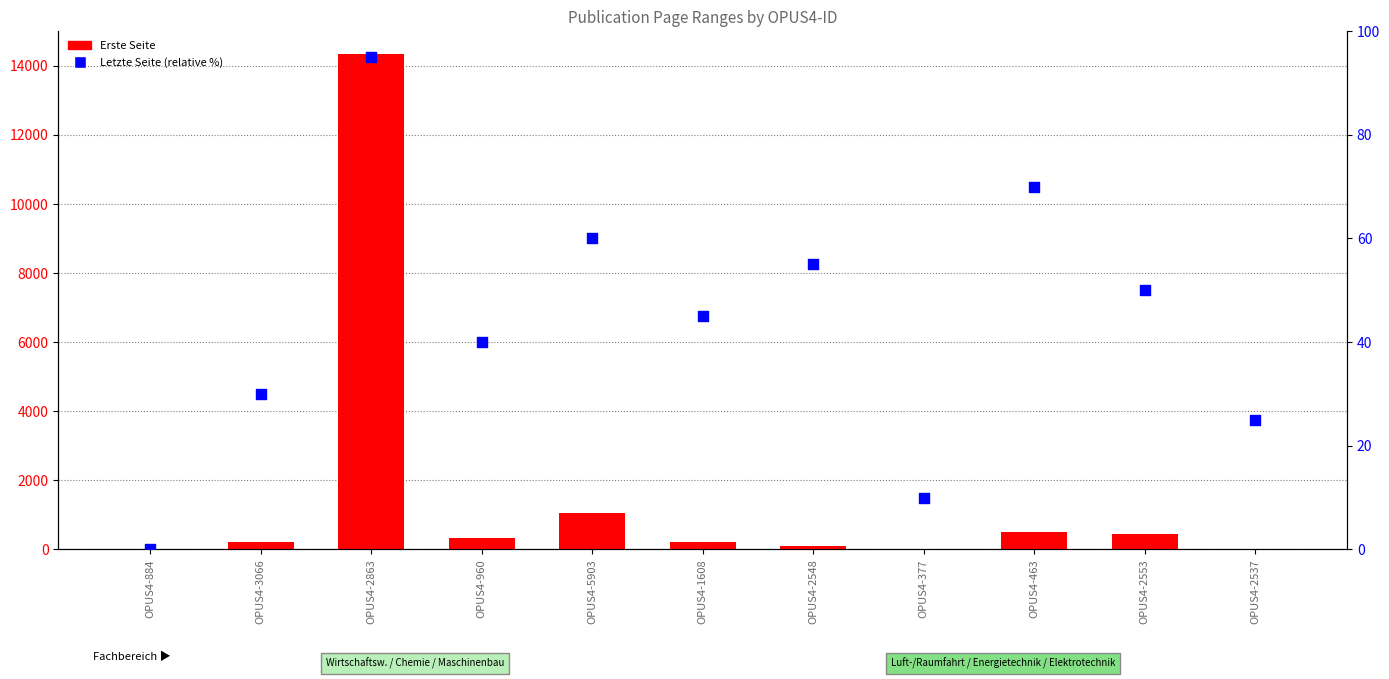

Which series contains the lowest Y value?

Erste Seite